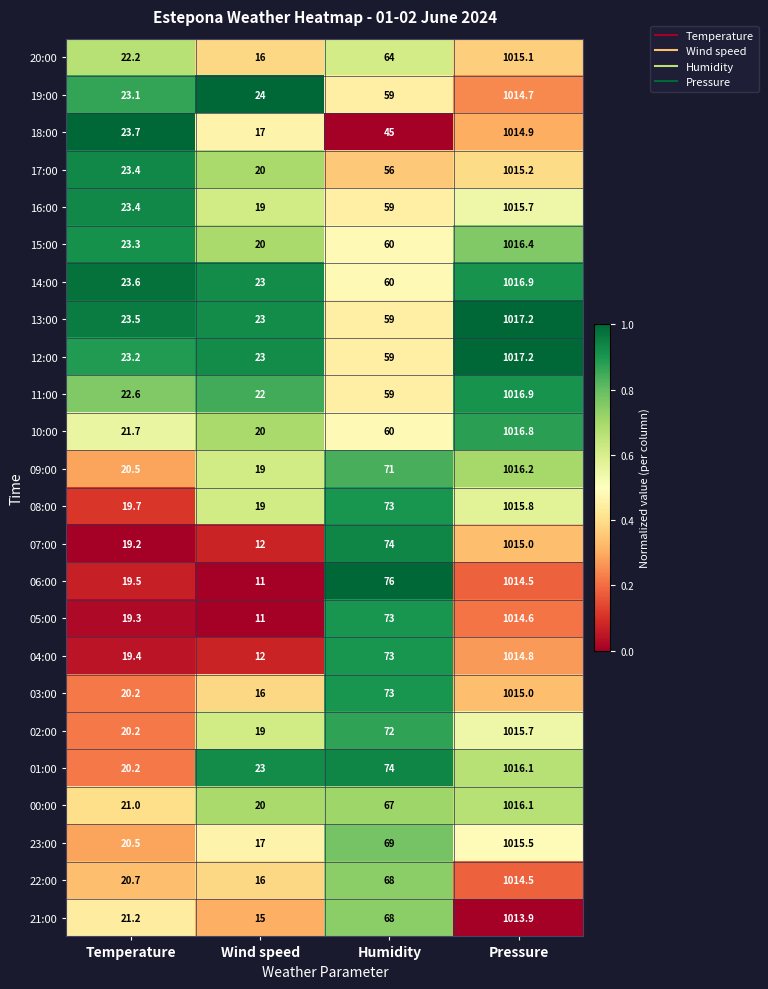

Which category has the highest value across all series?

Pressure